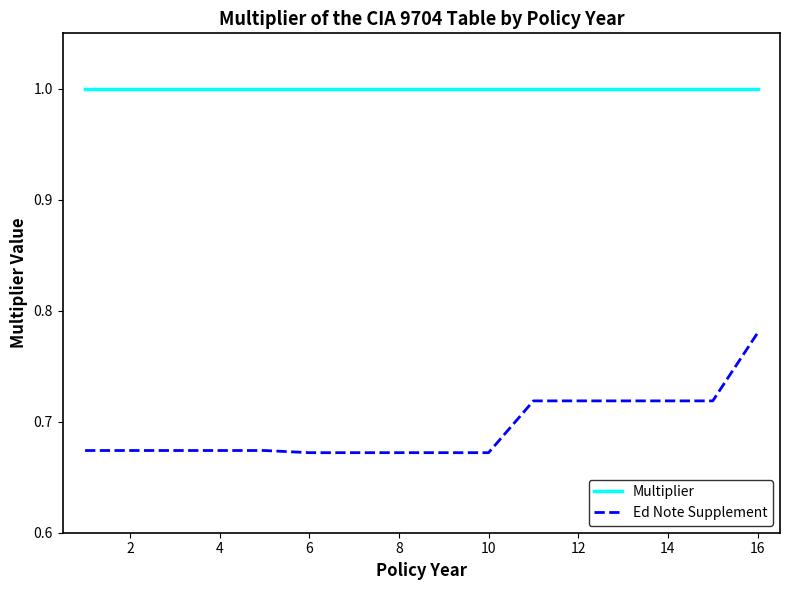

Which series has the largest total across all categories?

Multiplier